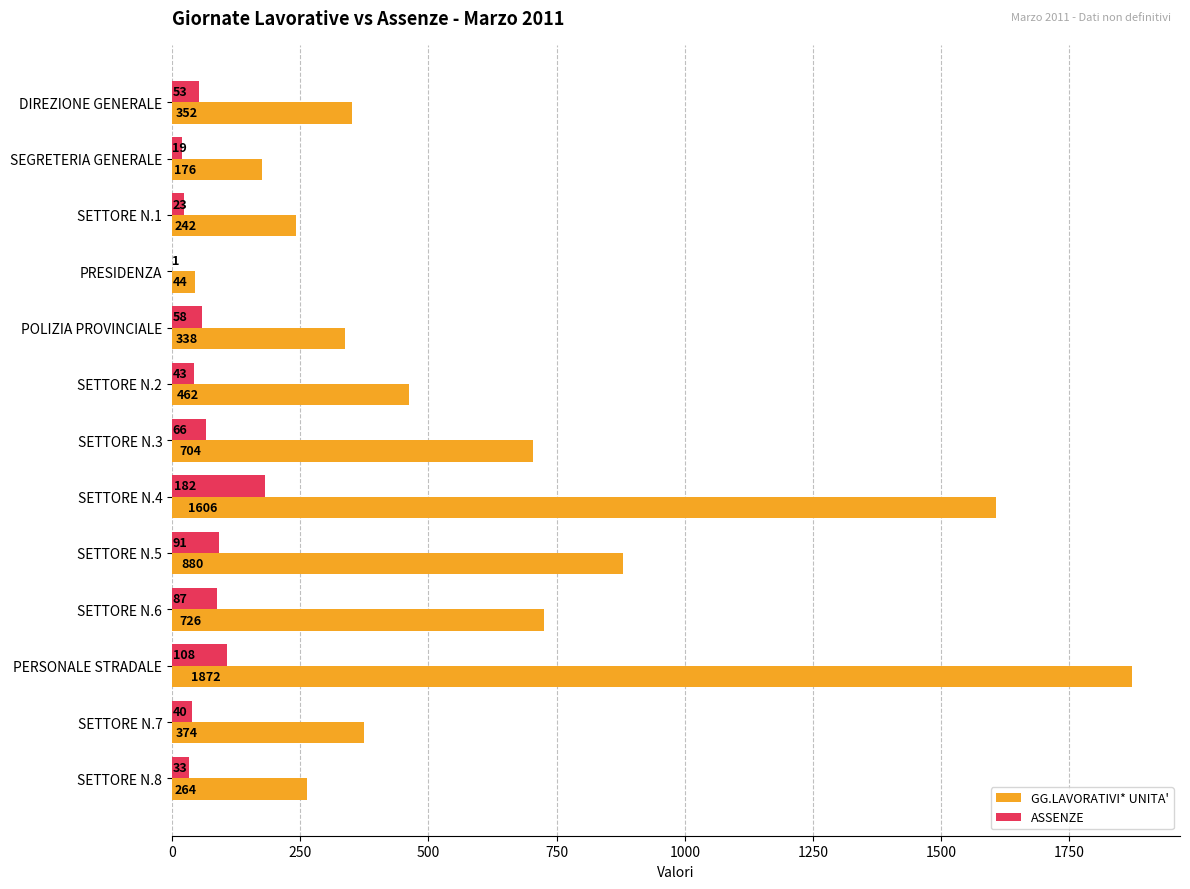

How many data points does each series have?

13